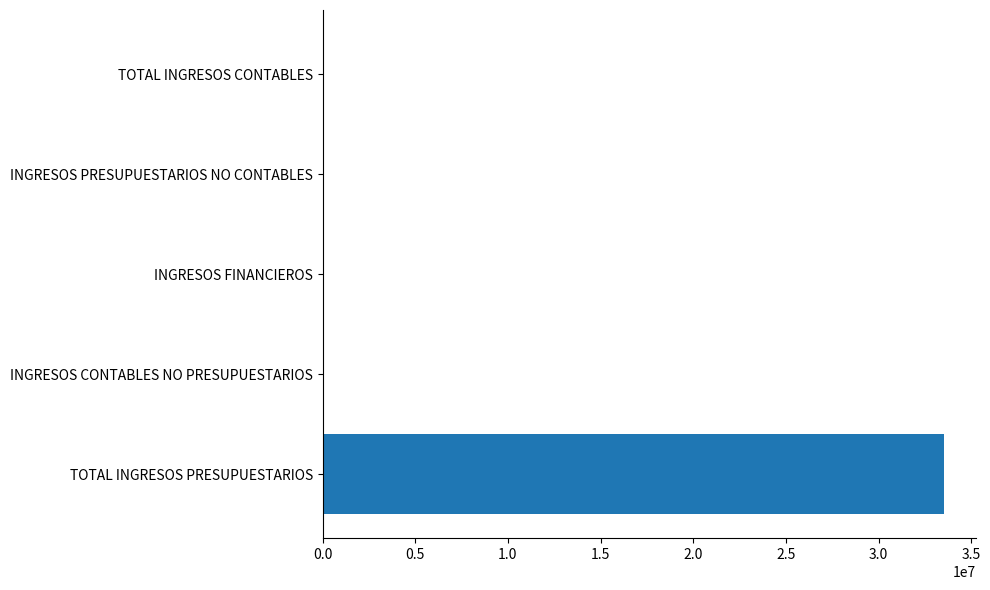

Reading bottom to top, transcribe all the data shown in this chart.

TOTAL INGRESOS PRESUPUESTARIOS=33557945.9	INGRESOS CONTABLES NO PRESUPUESTARIOS=0.0	INGRESOS FINANCIEROS=0.0	INGRESOS PRESUPUESTARIOS NO CONTABLES=0.0	TOTAL INGRESOS CONTABLES=0.0